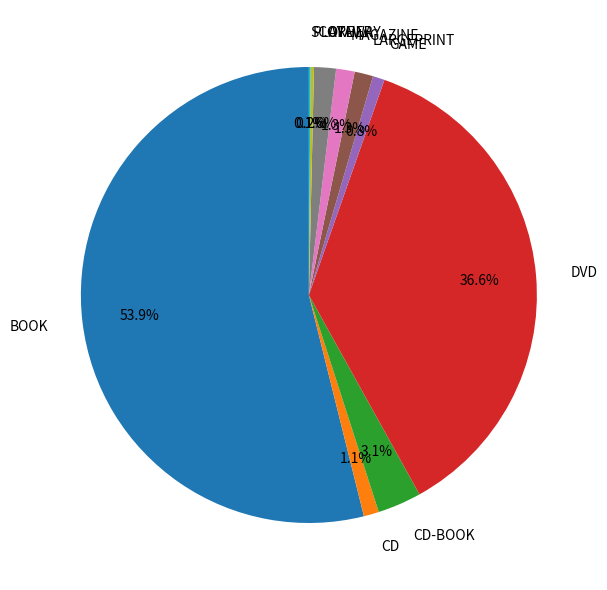

Is BOOK the majority of the pie?

Yes